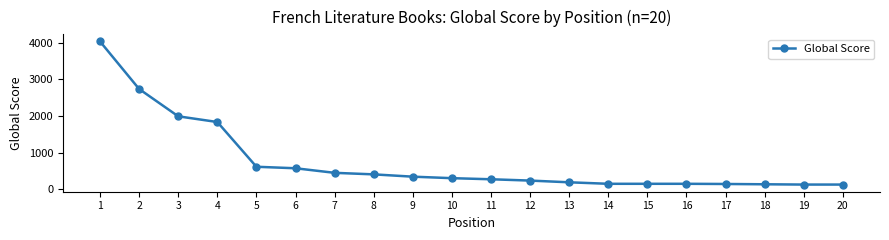

Which label corresponds to the largest value in the chart?

1